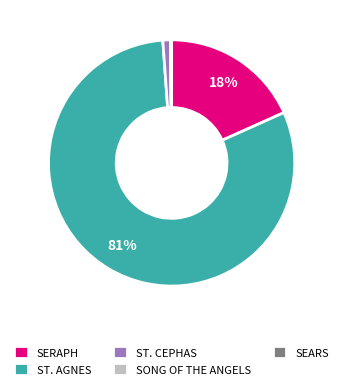

To the nearest percent, what is the average slice percentage?

20%